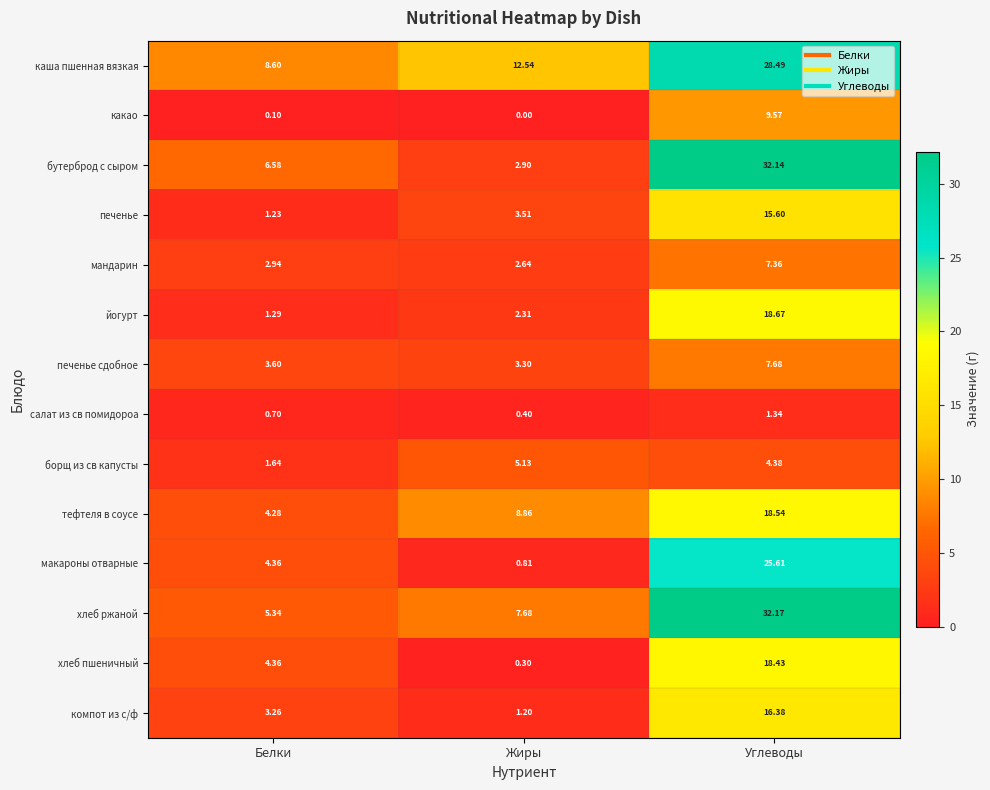

What is the greatest value displayed?

32.2